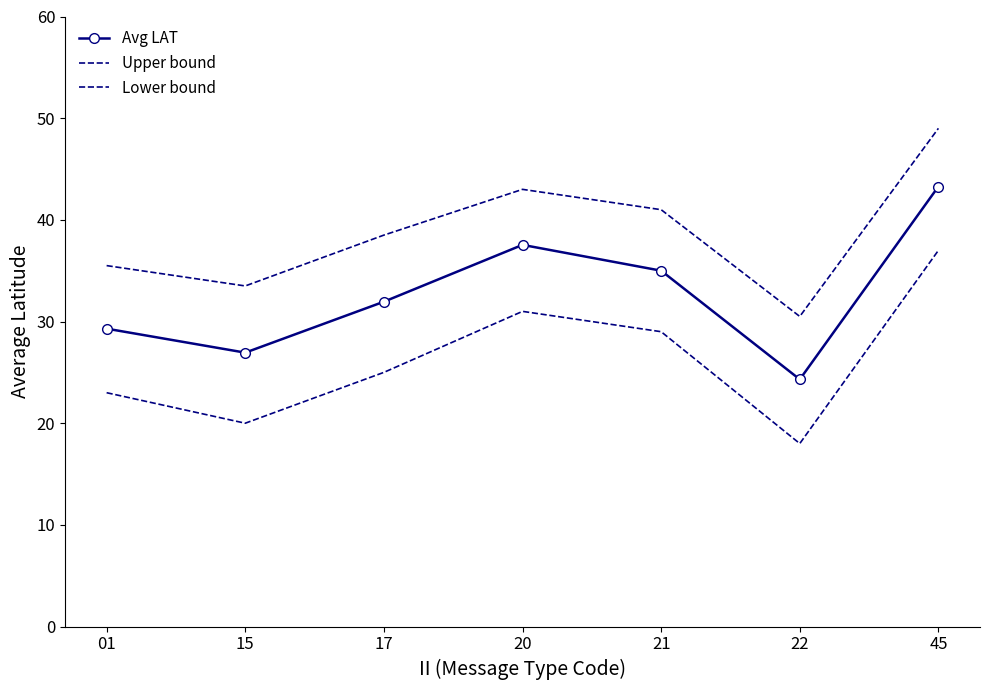

Rank the series by their average value, from lowest to highest.

Lower bound, Avg LAT, Upper bound